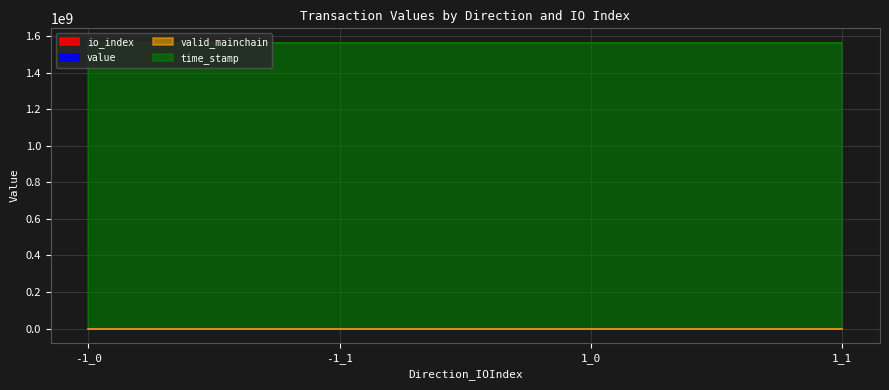

True or false: io_index and value cross at least once.

False